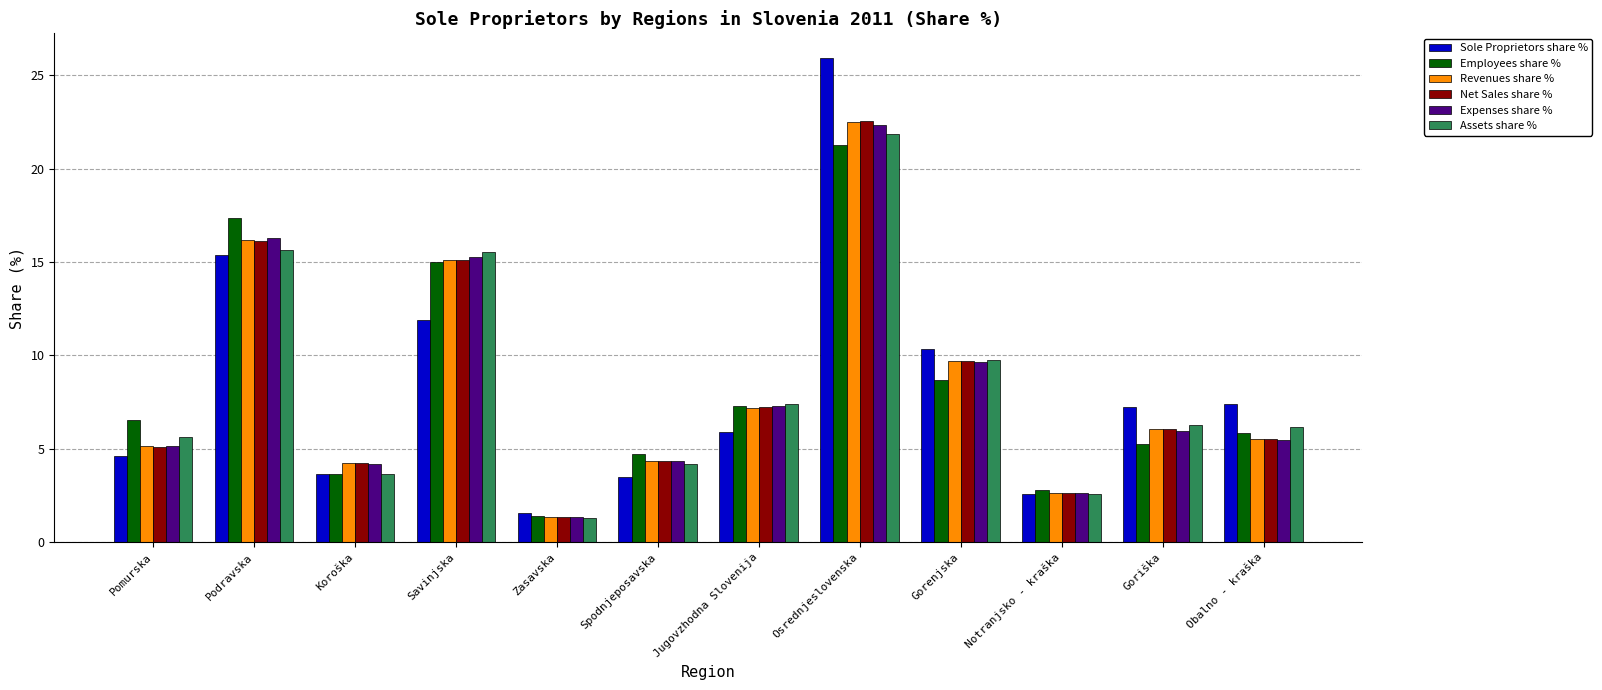

How many values in the Employees share % series exceed 6?

6